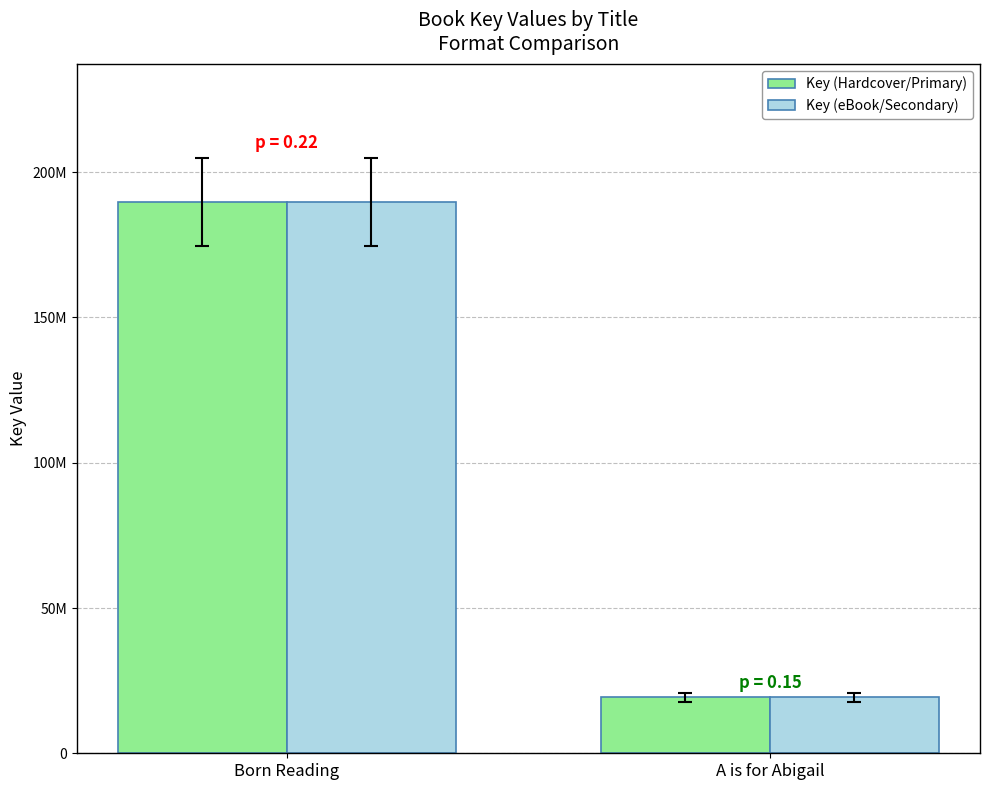

Which category has the highest value in the Key (Hardcover/Primary) series?

Born Reading